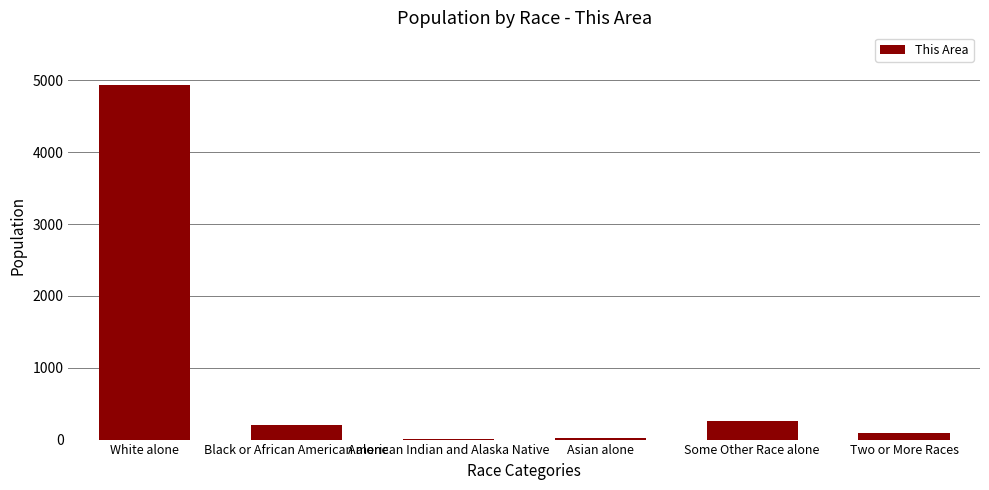

What is the difference between the values at Asian alone and Two or More Races?

70